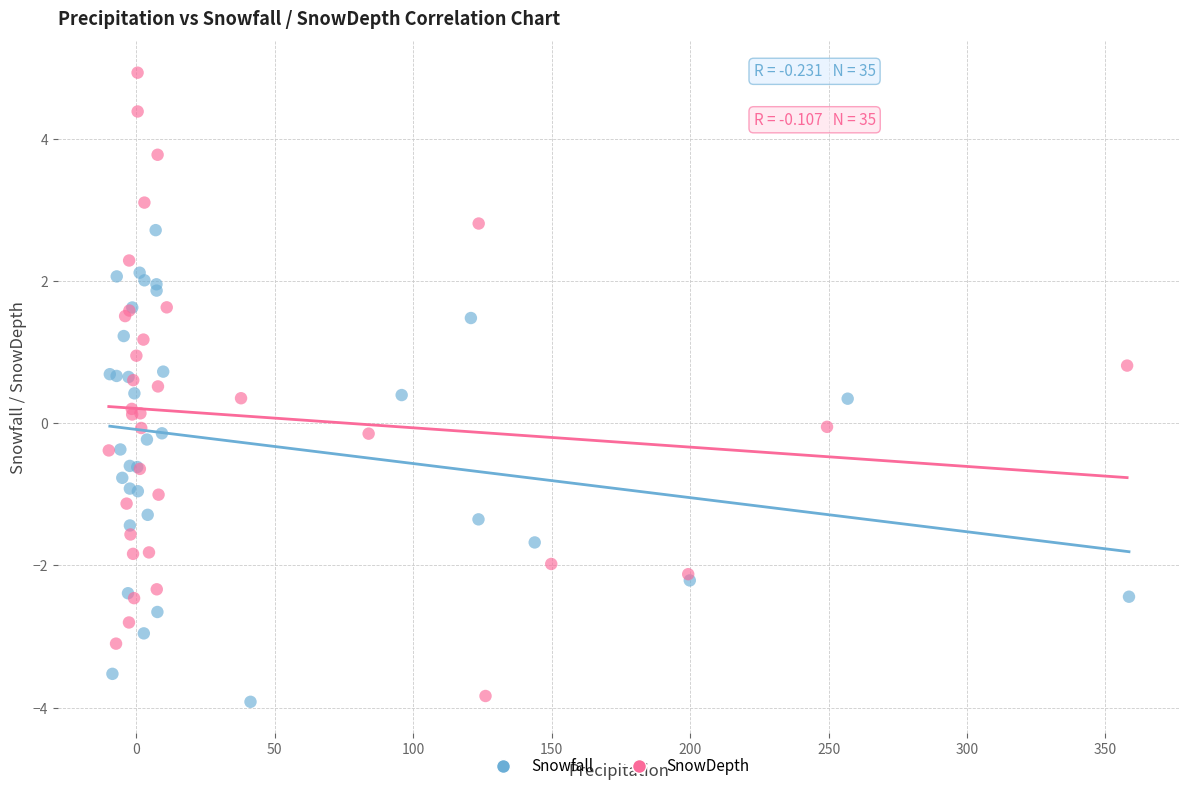

Which series reaches the maximum Y coordinate?

SnowDepth